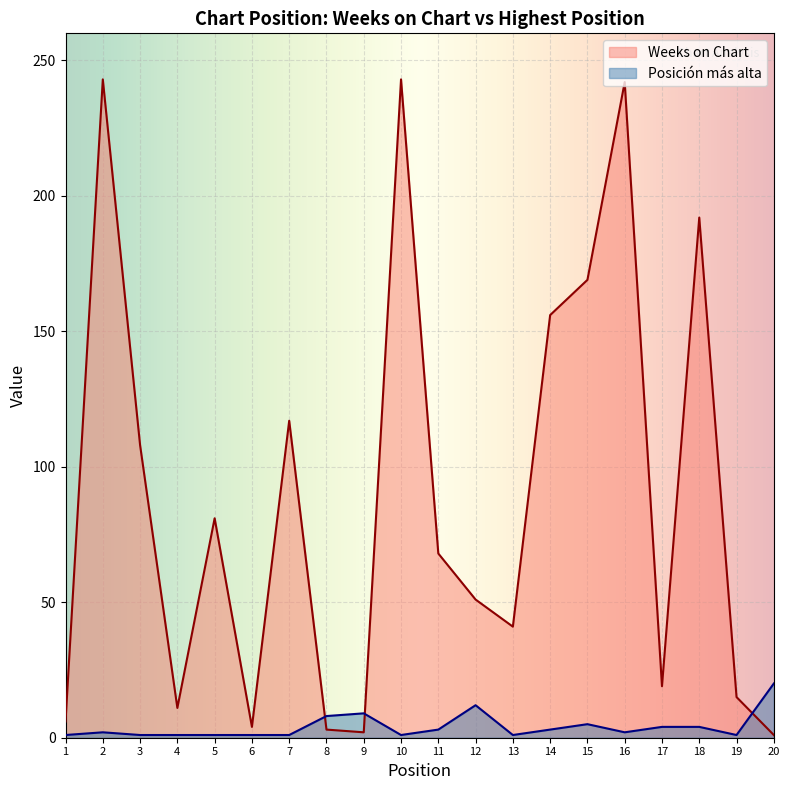

Does the chart display data point markers on the line(s)?

No